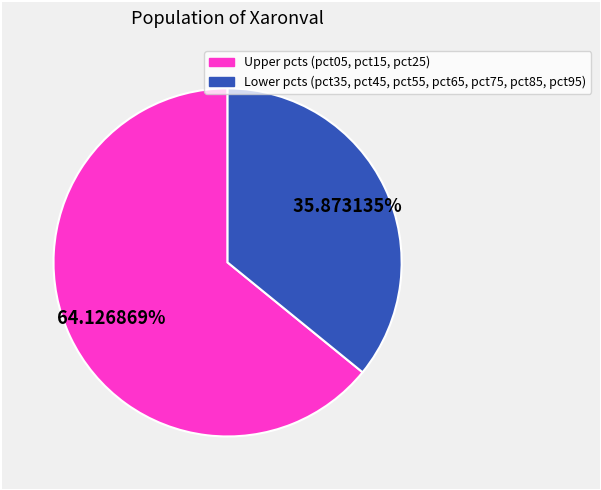

Is there a majority slice in this chart?

Yes